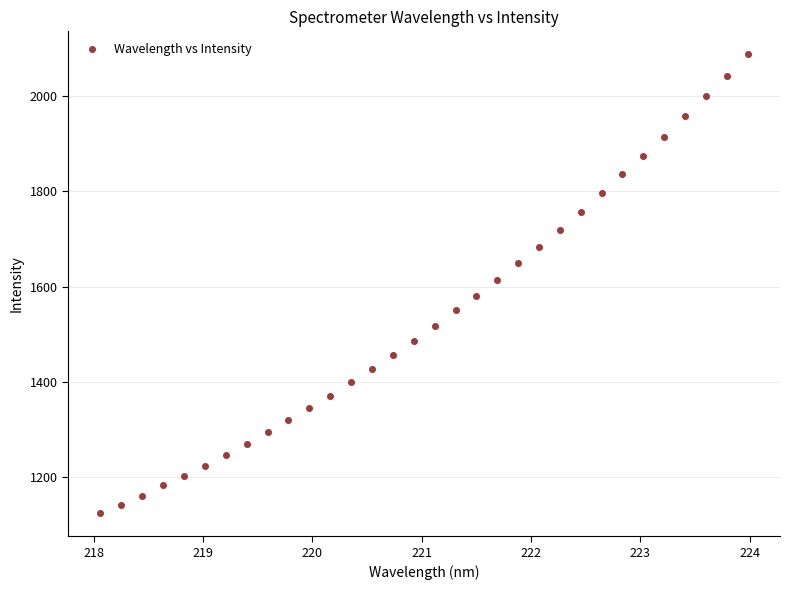

What is the range of Y values (max minus min)?

962.9